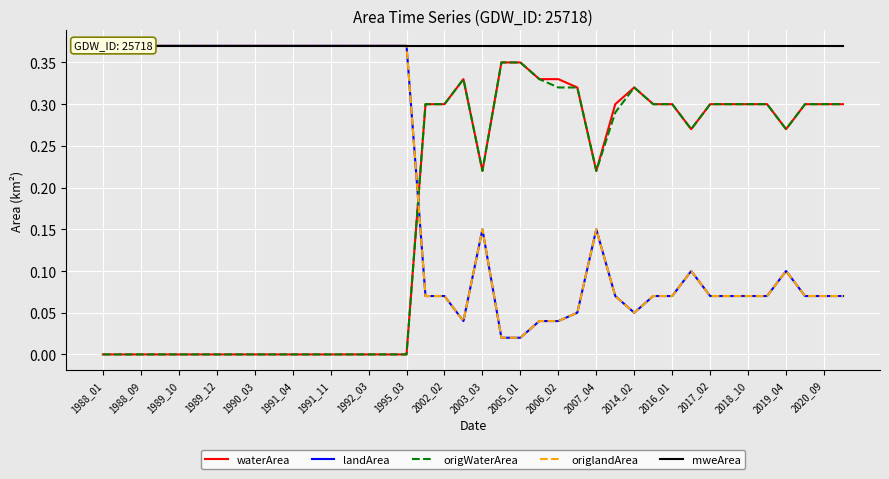

The waterArea series shows 0.2 at 2005_01. True or false?

False